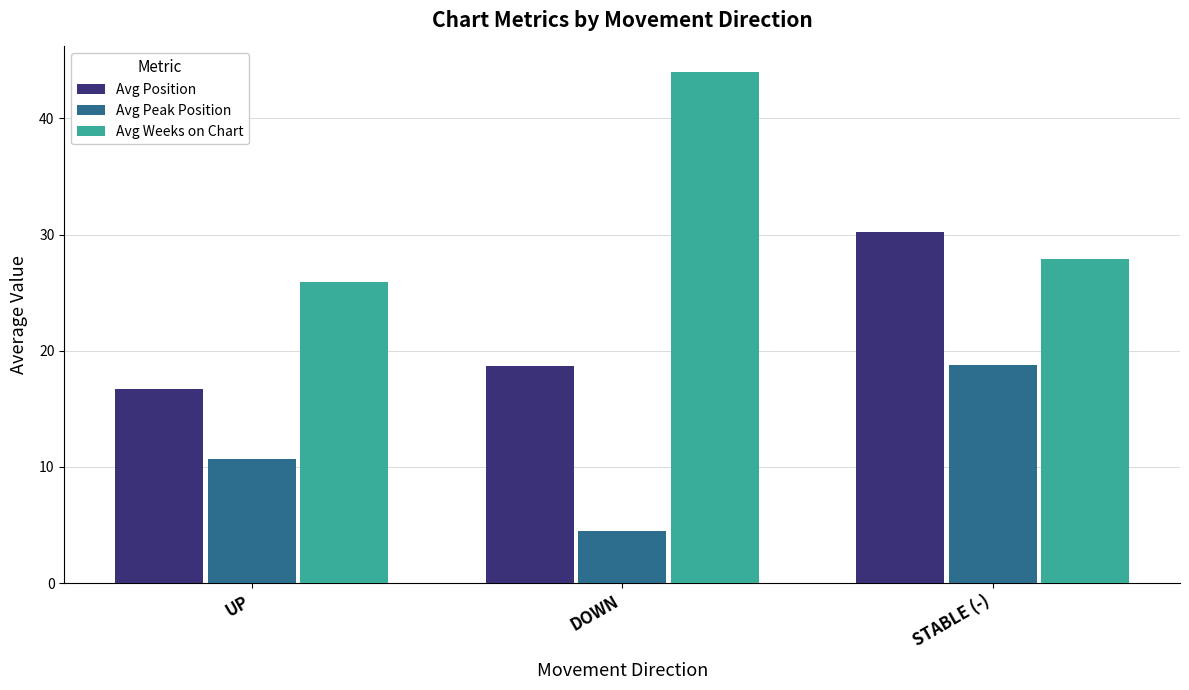

At which category is the sum across all series the highest?

STABLE (-)